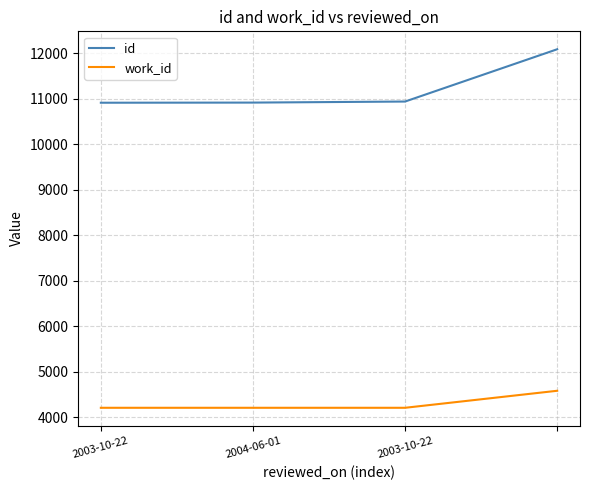

True or false: id and work_id intersect in this chart.

False